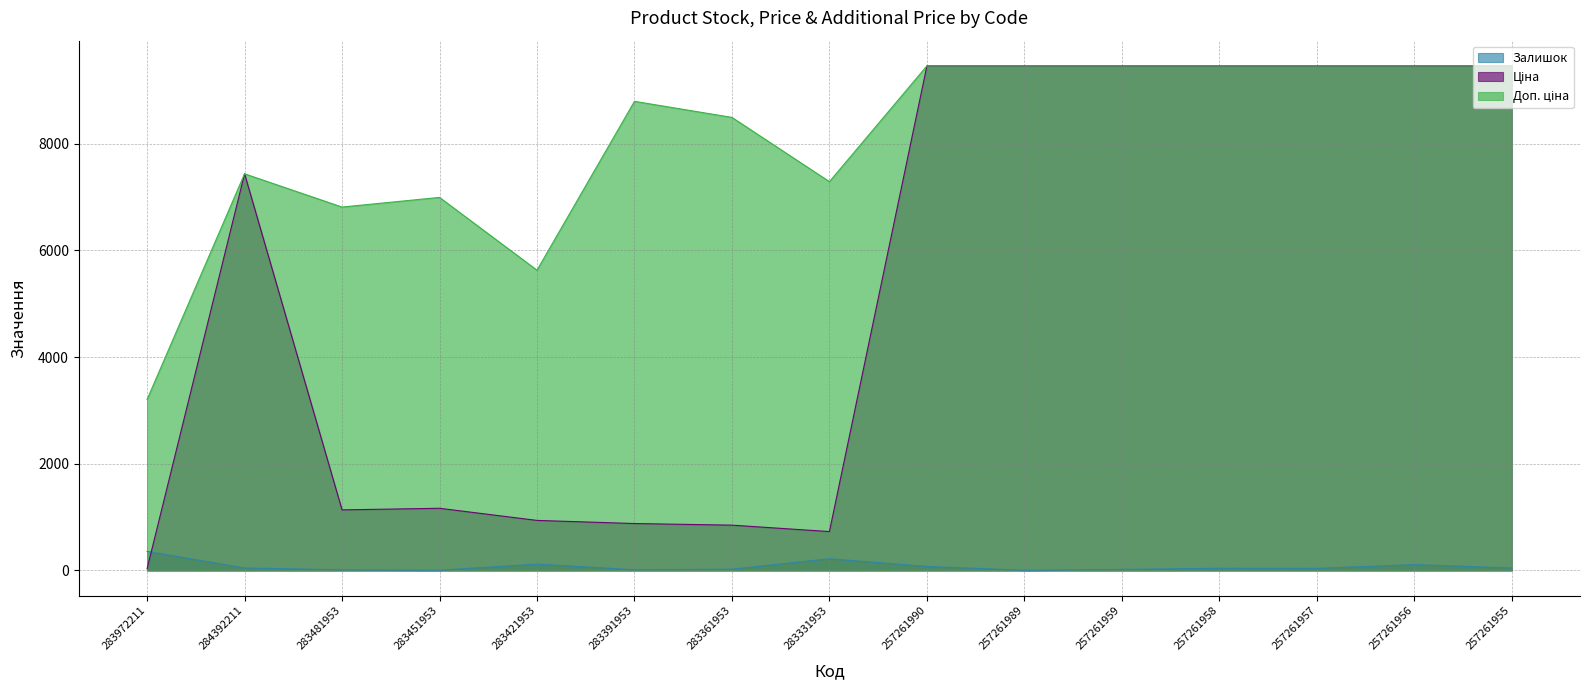

How many interior local valleys does the Залишок series have?

4